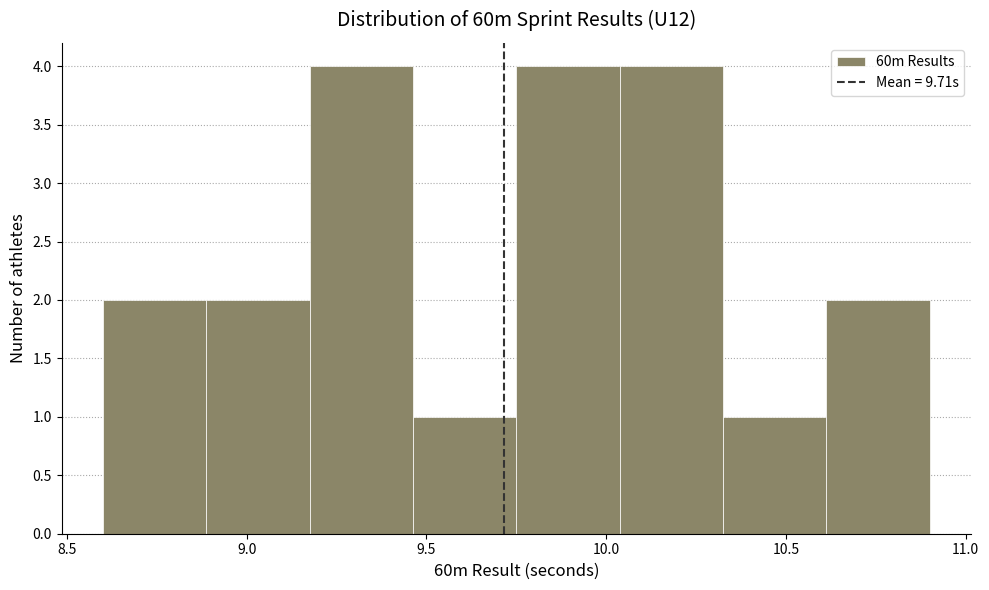

How tall is the bar that spans 9.20 to 9.45 on the x-axis? Neither the bar edges nor the heights are printed on the chart, so give them approximately, as read against the axes.

4